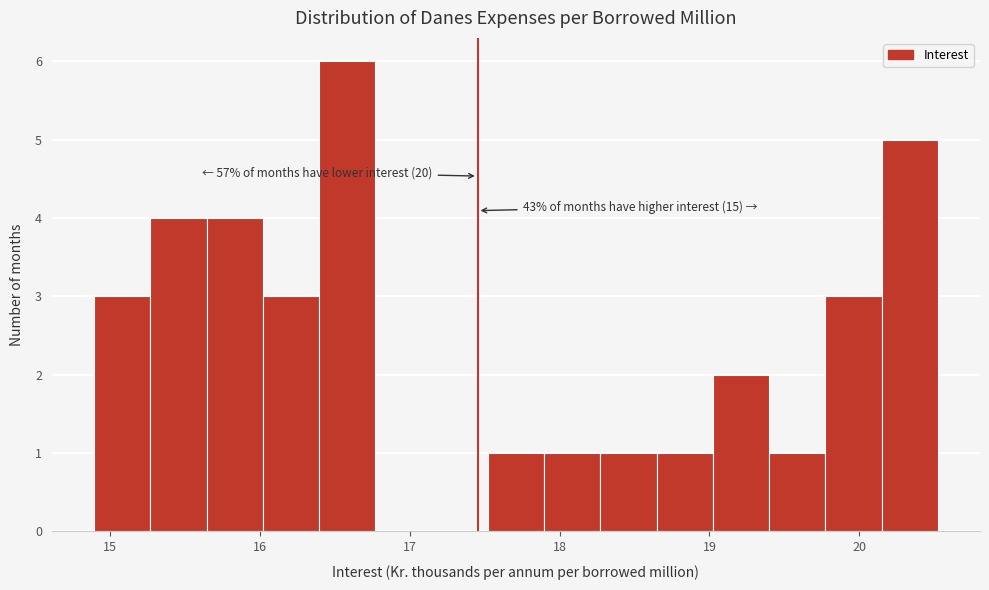

Read against the x-axis, roughly where is the centre of the tallest bar?

16.6